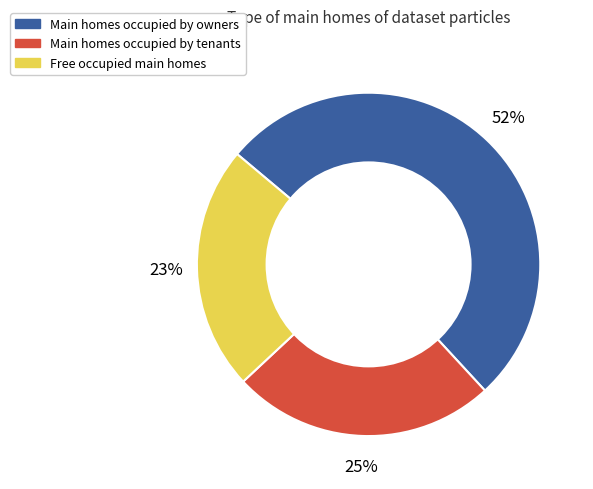

To the nearest percent, what is the average slice percentage?

33%